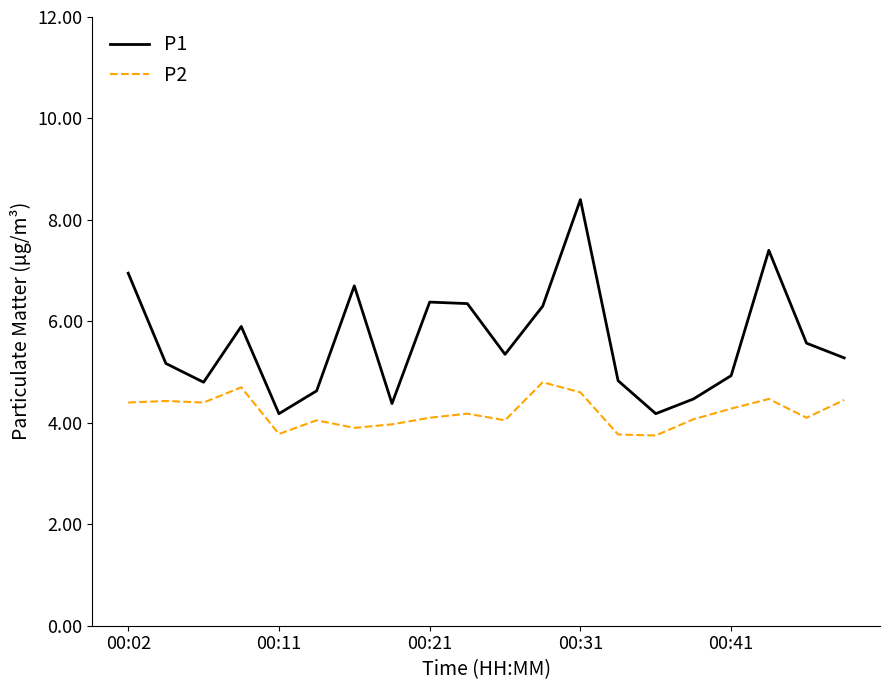

True or false: P1 and P2 intersect in this chart.

False